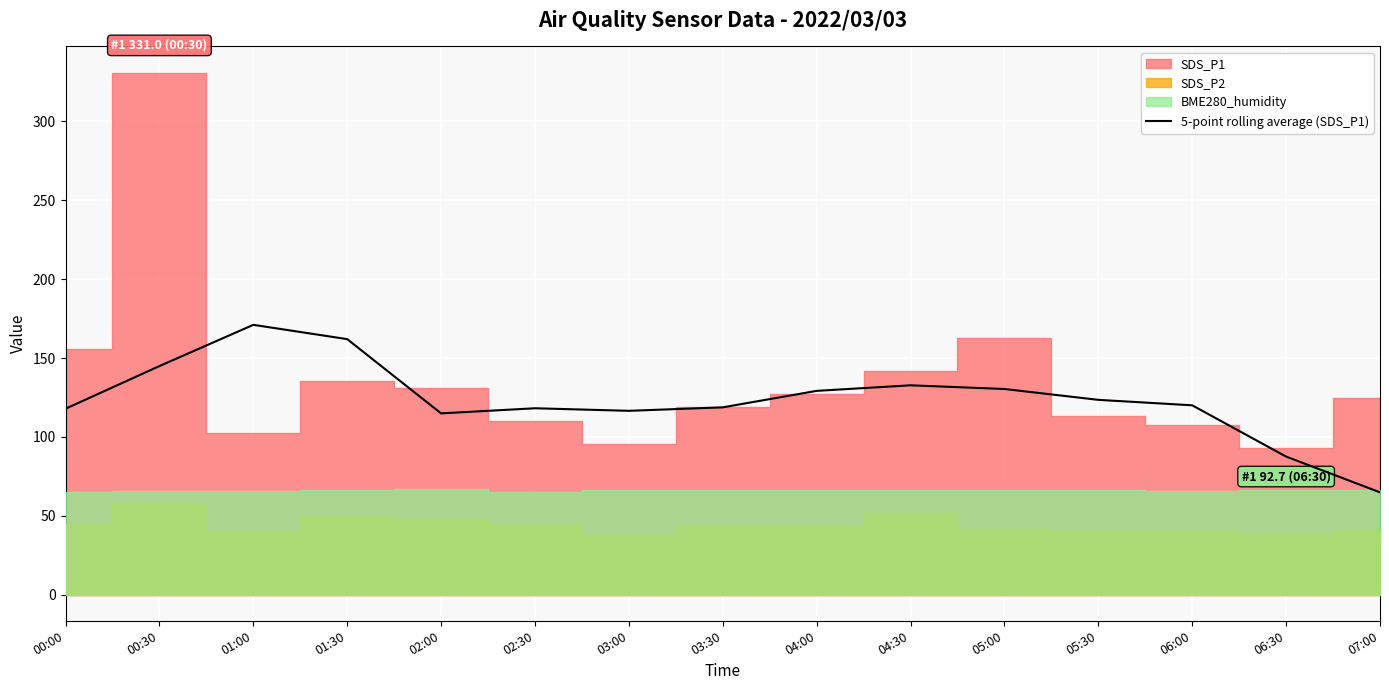

How many values exceed 120?

8